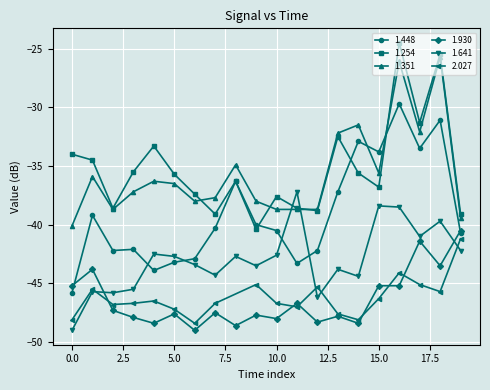

The value of 1.641 at 1992/07/23 02:40 is -13.7. True or false?

False